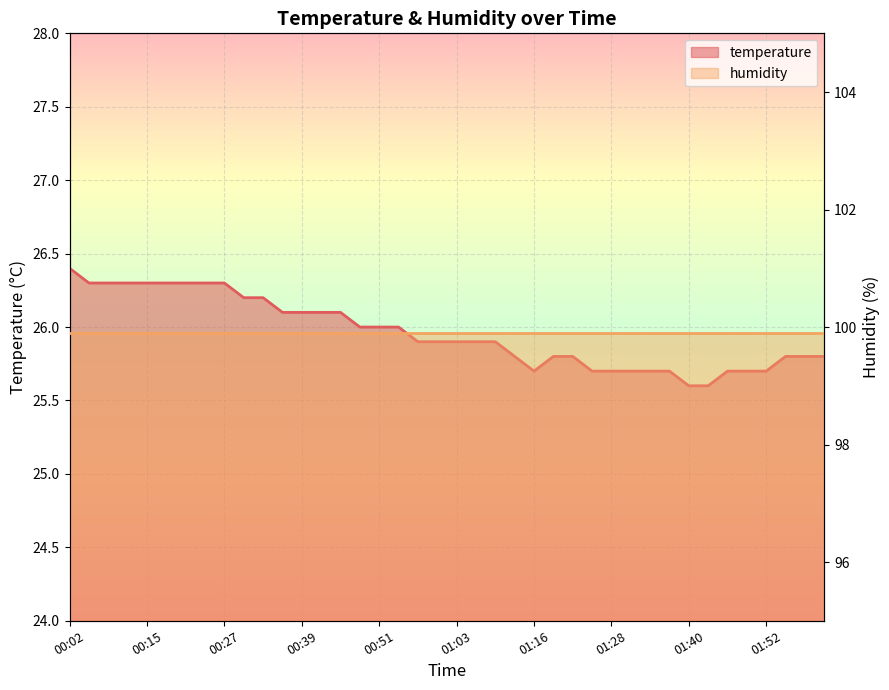

How many points are lower than both their immediate neighbors (excluding endpoints)?

1